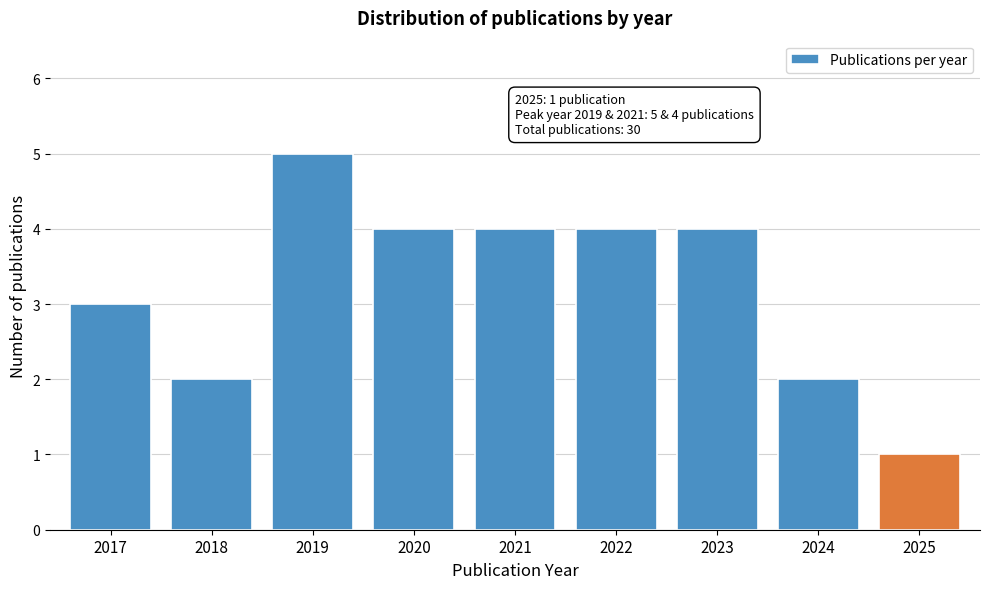

Reading left to right, what are all the values shown in this chart?

3	2	5	4	4	4	4	2	1